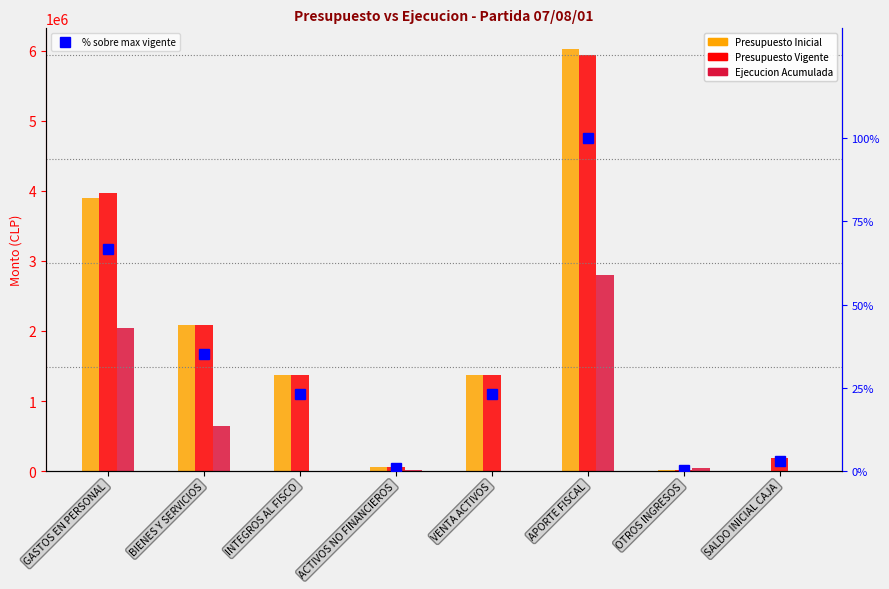

At how many categories does at least one series exceed 5398677?

1